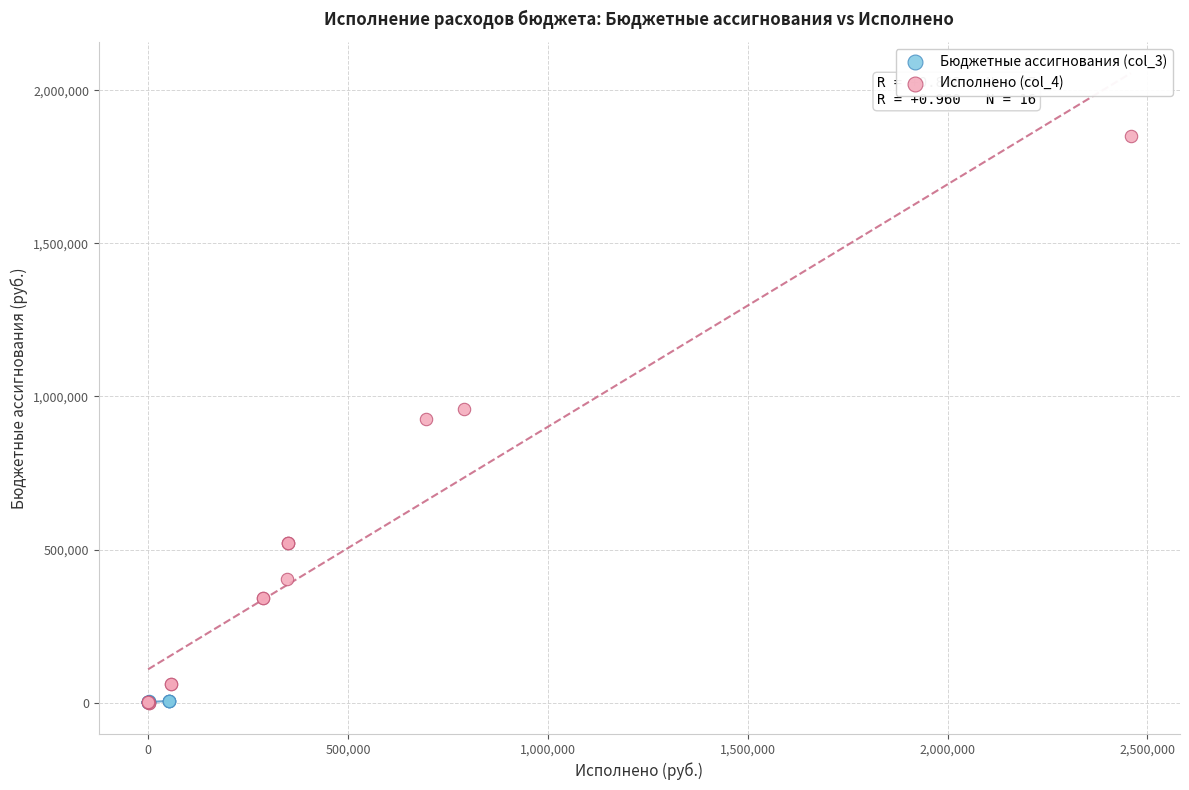

Which series contains the highest Y value?

Исполнено (col_4)